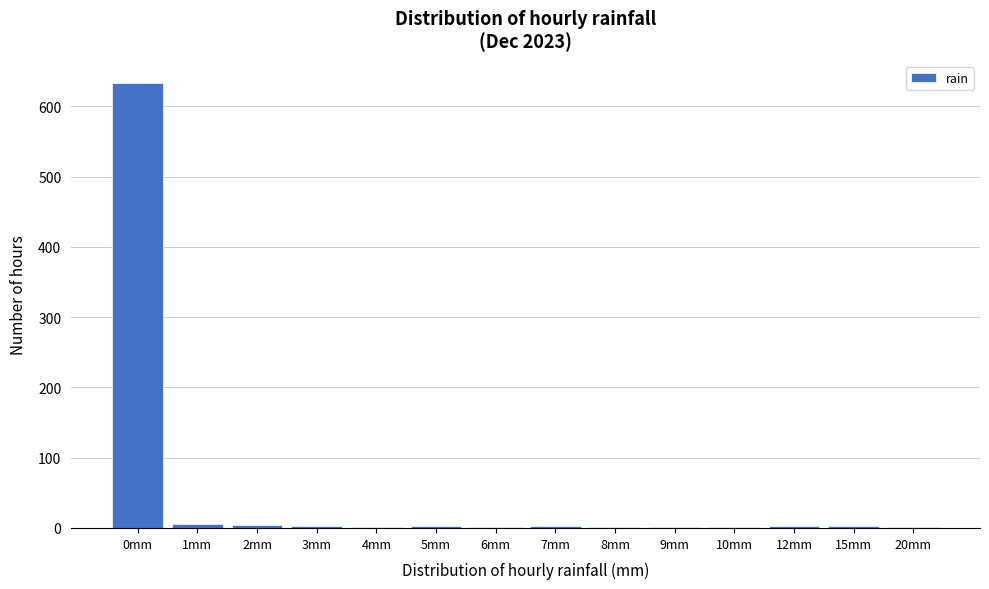

Which category has the highest value across all series?

0mm